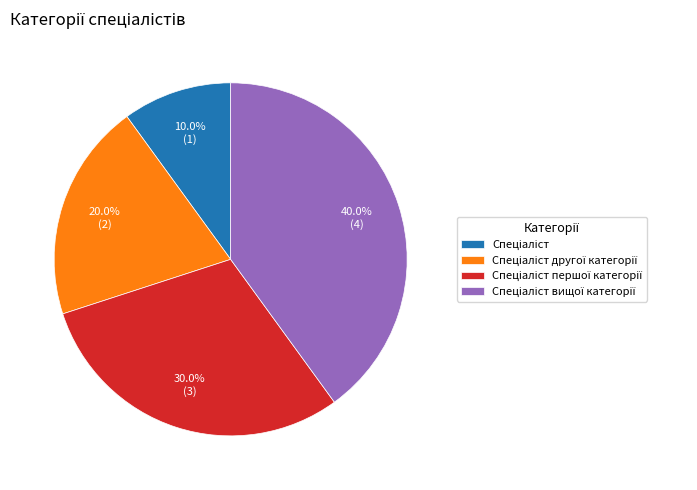

Does any single category account for the majority?

No